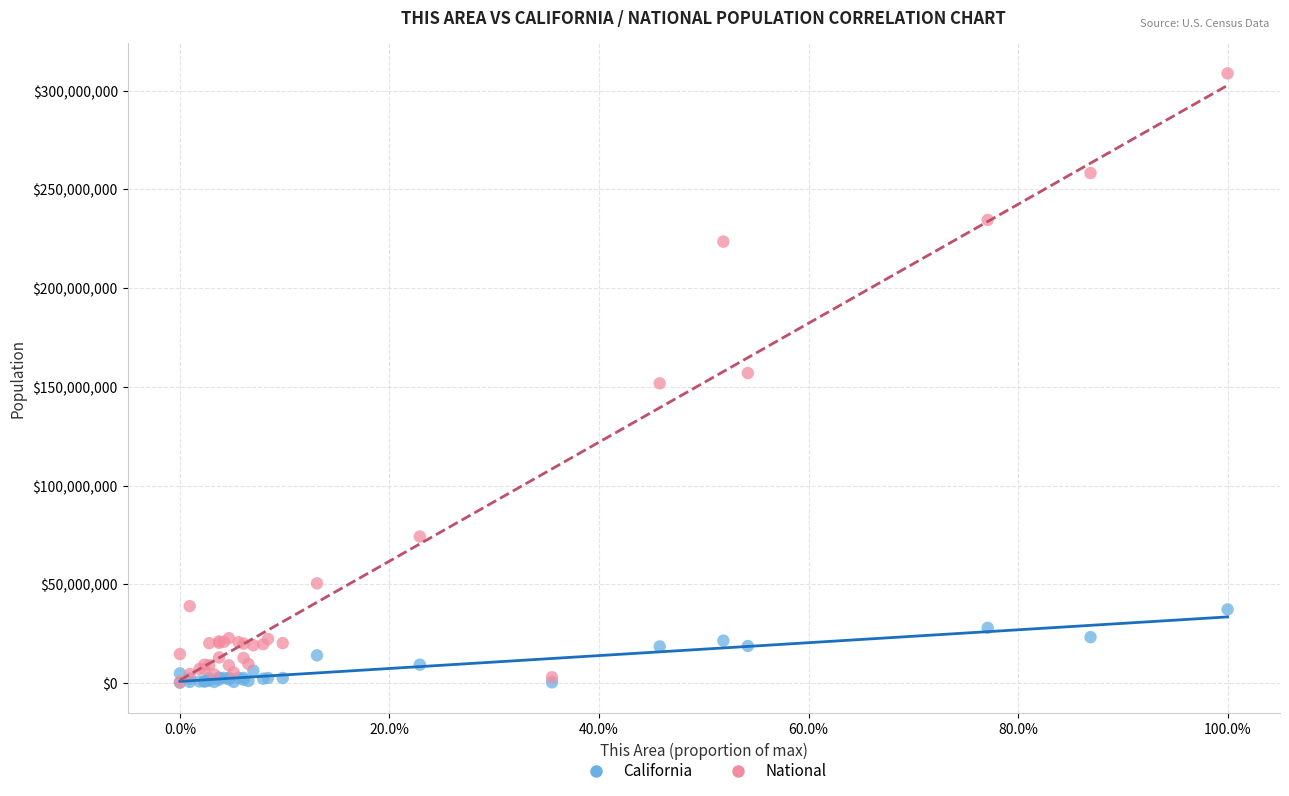

Which series reaches the maximum Y coordinate?

National